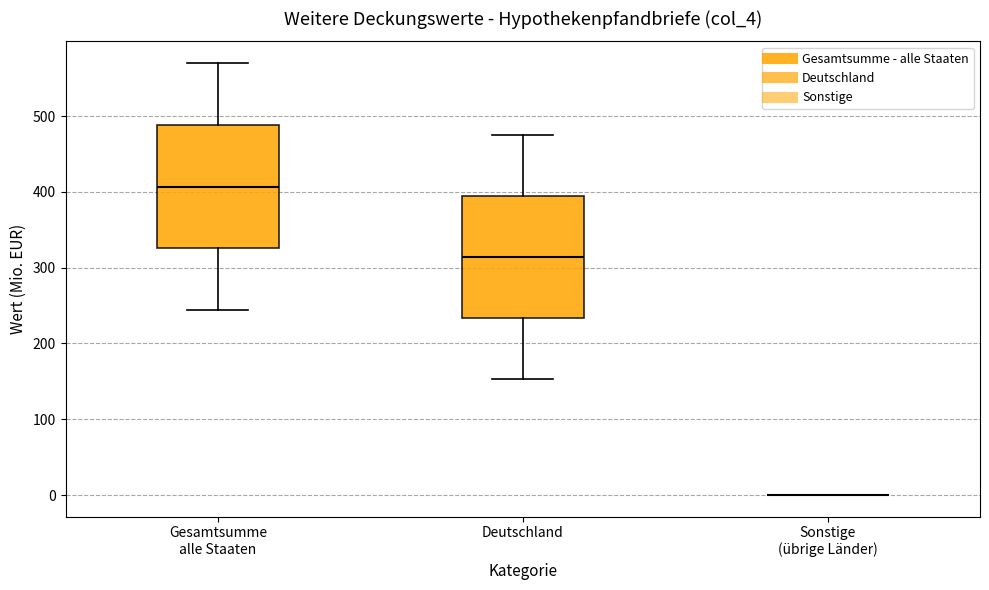

Reading left to right, transcribe this box plot: for each box, give where its median line is, the range the box spans, and where its two whiskers end, as read against the y-axis. The values are not printed on the chart, so give them approximately, as read against the axis.

Gesamtsumme alle Staaten: median 410, box 330 to 490, whiskers 240 to 570
Deutschland: median 310, box 230 to 390, whiskers 150 to 480
Sonstige (übrige Länder): box collapsed to a line at 0, whiskers 0 to 0